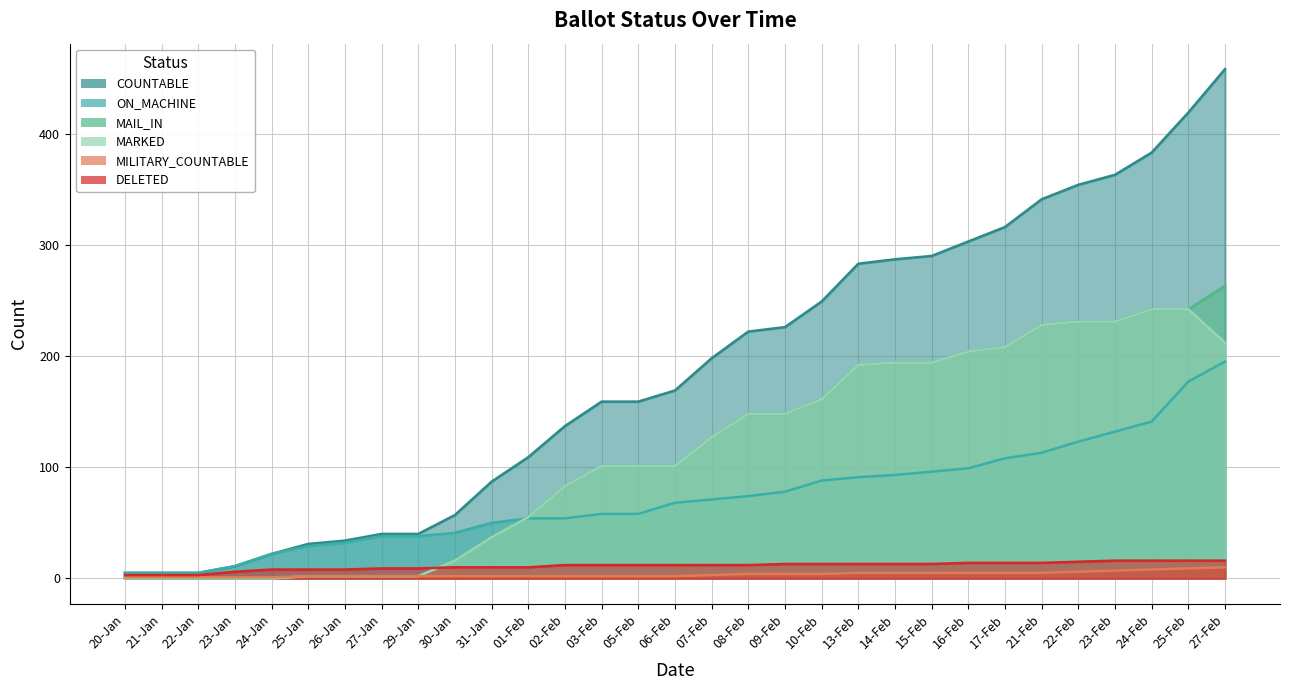

Reading left to right, extract all data points from this chart.

COUNTABLE: 20-Jan=5	21-Jan=5	22-Jan=5	23-Jan=11	24-Jan=22	25-Jan=31	26-Jan=34	27-Jan=40	29-Jan=40	30-Jan=57	31-Jan=87	01-Feb=109	02-Feb=137	03-Feb=159	05-Feb=159	06-Feb=169	07-Feb=198	08-Feb=222	09-Feb=226	10-Feb=249	13-Feb=283	14-Feb=287	15-Feb=290	16-Feb=303	17-Feb=316	21-Feb=341	22-Feb=354	23-Feb=363	24-Feb=383	25-Feb=419	27-Feb=458
ON_MACHINE: 20-Jan=5	21-Jan=5	22-Jan=5	23-Jan=11	24-Jan=22	25-Jan=29	26-Jan=32	27-Jan=38	29-Jan=38	30-Jan=41	31-Jan=50	01-Feb=54	02-Feb=54	03-Feb=58	05-Feb=58	06-Feb=68	07-Feb=71	08-Feb=74	09-Feb=78	10-Feb=88	13-Feb=91	14-Feb=93	15-Feb=96	16-Feb=99	17-Feb=108	21-Feb=113	22-Feb=123	23-Feb=132	24-Feb=141	25-Feb=177	27-Feb=195
MAIL_IN: 20-Jan=0	21-Jan=0	22-Jan=0	23-Jan=0	24-Jan=0	25-Jan=2	26-Jan=2	27-Jan=2	29-Jan=2	30-Jan=16	31-Jan=37	01-Feb=55	02-Feb=83	03-Feb=101	05-Feb=101	06-Feb=101	07-Feb=127	08-Feb=148	09-Feb=148	10-Feb=161	13-Feb=192	14-Feb=194	15-Feb=194	16-Feb=204	17-Feb=208	21-Feb=228	22-Feb=231	23-Feb=231	24-Feb=242	25-Feb=242	27-Feb=263
MARKED: 20-Jan=0	21-Jan=0	22-Jan=0	23-Jan=0	24-Jan=0	25-Jan=2	26-Jan=2	27-Jan=2	29-Jan=2	30-Jan=16	31-Jan=37	01-Feb=55	02-Feb=83	03-Feb=101	05-Feb=101	06-Feb=101	07-Feb=127	08-Feb=148	09-Feb=148	10-Feb=161	13-Feb=192	14-Feb=194	15-Feb=194	16-Feb=204	17-Feb=208	21-Feb=228	22-Feb=231	23-Feb=231	24-Feb=242	25-Feb=242	27-Feb=212
MILITARY_COUNTABLE: 20-Jan=1	21-Jan=1	22-Jan=1	23-Jan=1	24-Jan=1	25-Jan=2	26-Jan=2	27-Jan=2	29-Jan=2	30-Jan=2	31-Jan=2	01-Feb=2	02-Feb=2	03-Feb=2	05-Feb=2	06-Feb=2	07-Feb=3	08-Feb=4	09-Feb=4	10-Feb=4	13-Feb=5	14-Feb=5	15-Feb=5	16-Feb=5	17-Feb=5	21-Feb=5	22-Feb=6	23-Feb=7	24-Feb=8	25-Feb=9	27-Feb=10
DELETED: 20-Jan=3	21-Jan=3	22-Jan=3	23-Jan=6	24-Jan=8	25-Jan=8	26-Jan=8	27-Jan=9	29-Jan=9	30-Jan=10	31-Jan=10	01-Feb=10	02-Feb=12	03-Feb=12	05-Feb=12	06-Feb=12	07-Feb=12	08-Feb=12	09-Feb=13	10-Feb=13	13-Feb=13	14-Feb=13	15-Feb=13	16-Feb=14	17-Feb=14	21-Feb=14	22-Feb=15	23-Feb=16	24-Feb=16	25-Feb=16	27-Feb=16